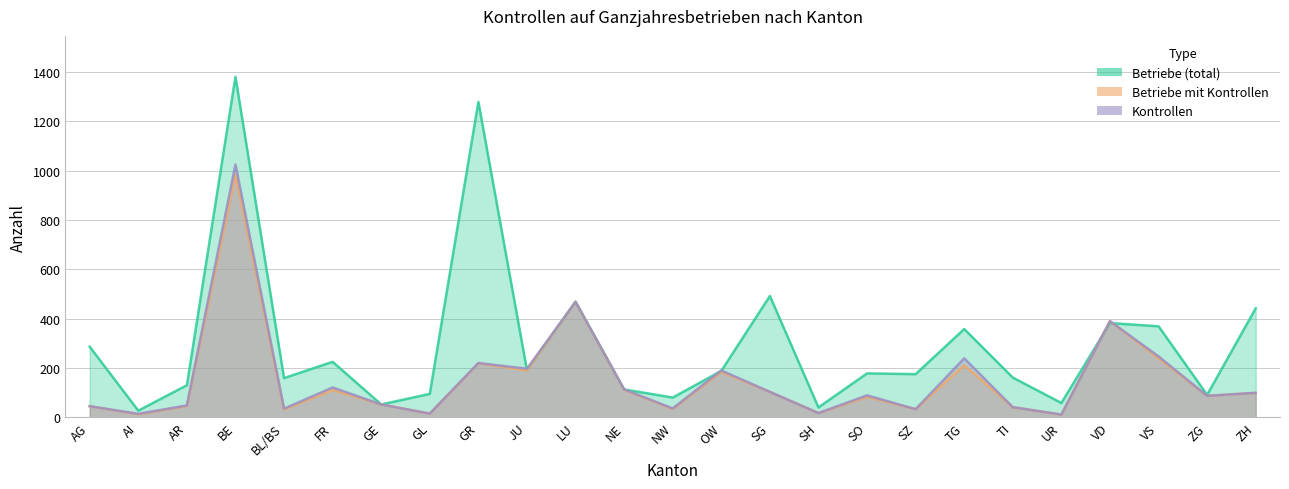

Which label corresponds to the largest value in the chart?

BE